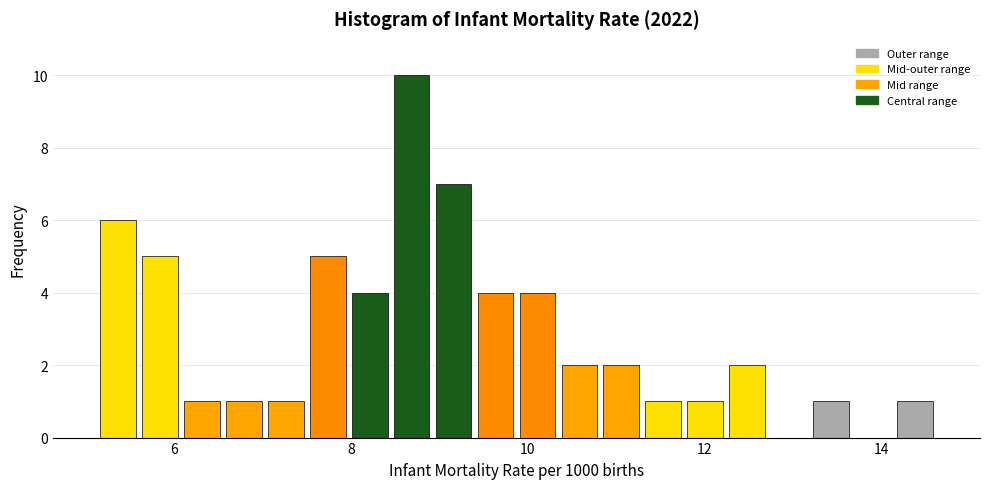

Around what value on the x-axis is the tallest bar? Give the approximate position of its centre, as read against the axis.

8.6